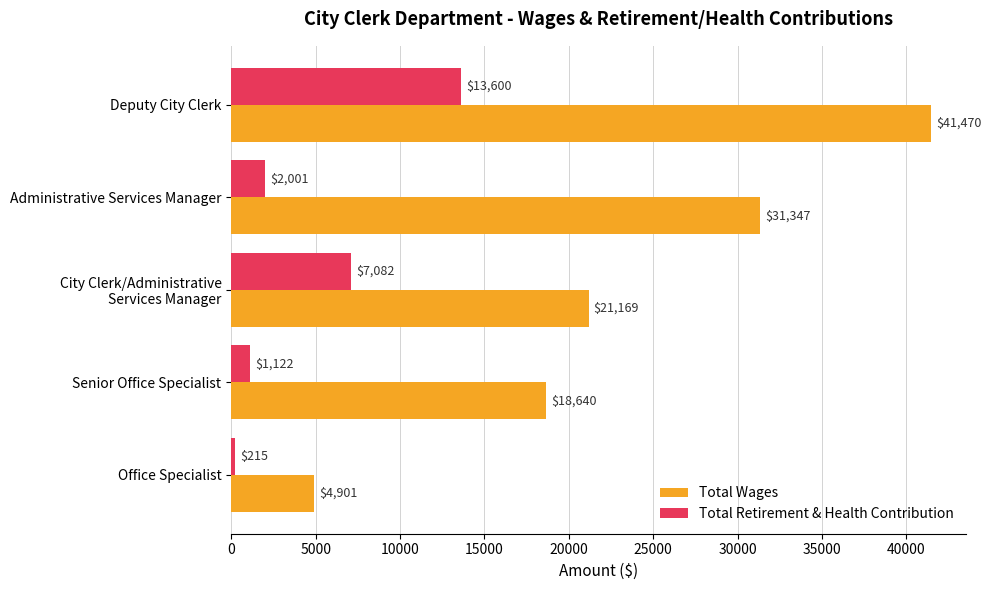

What is the sum of all Total Wages values?

117527